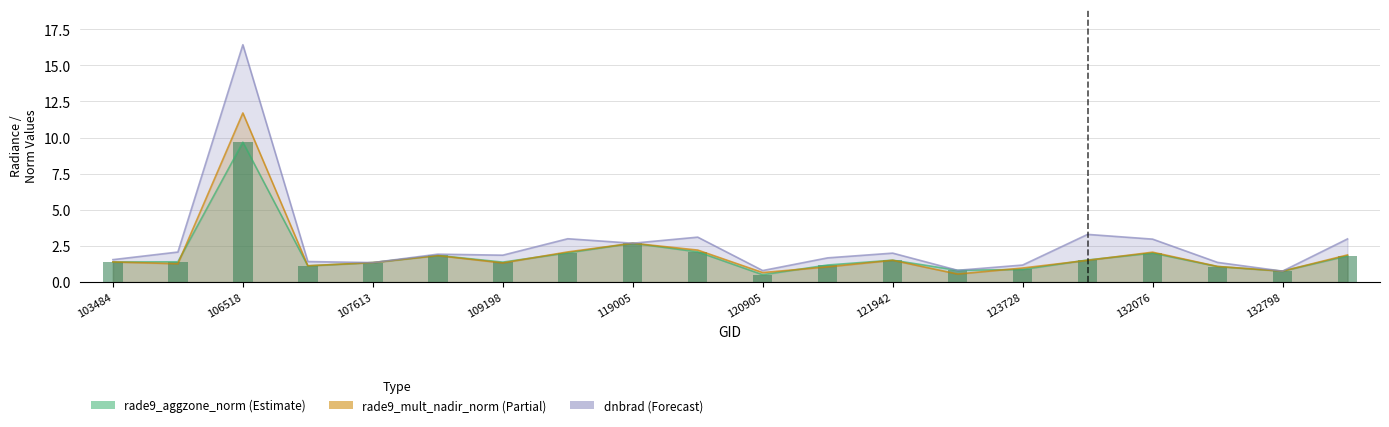

Does the chart contain any negative values?

No